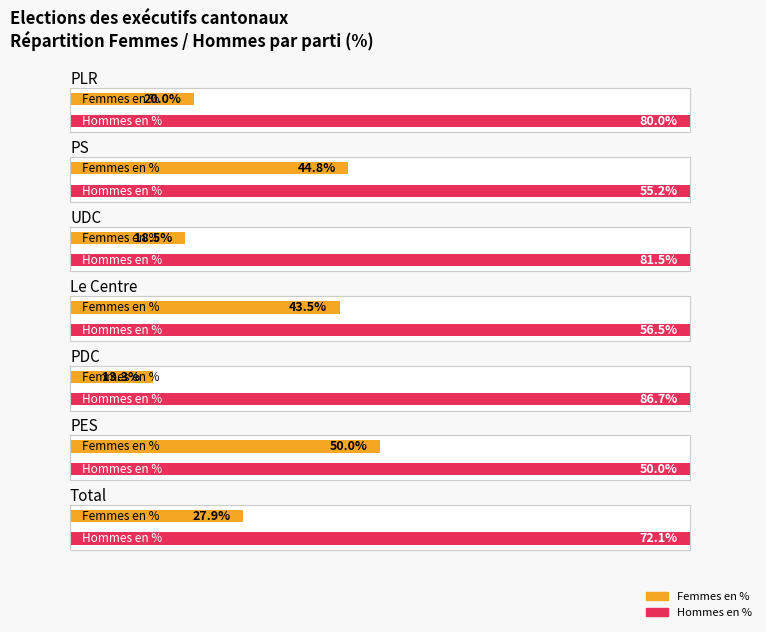

How many bars are there in each group?

2